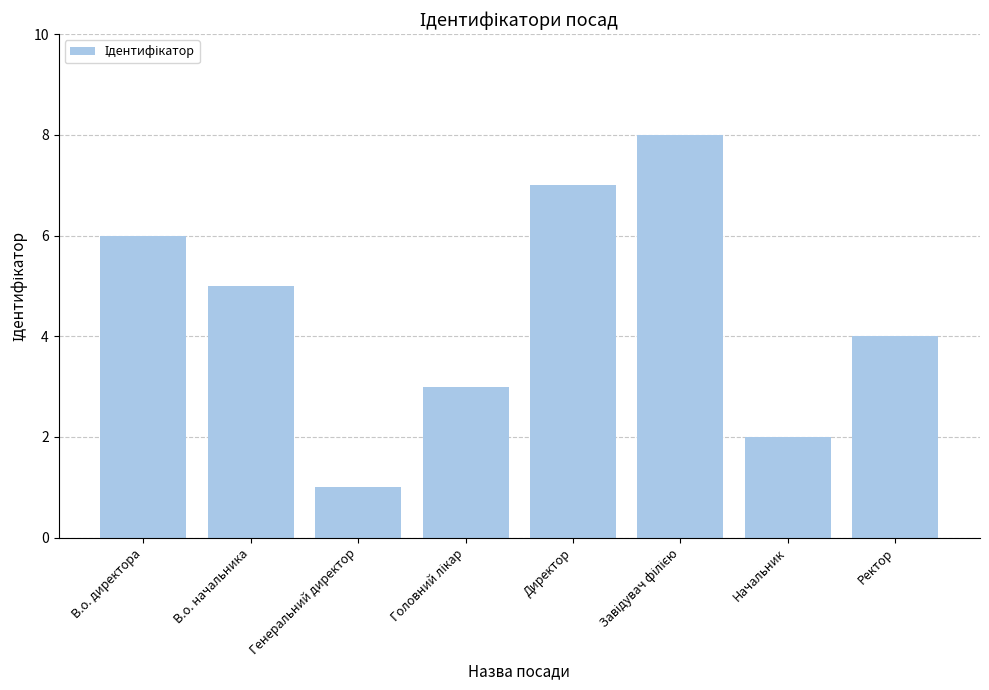

What is the difference between the second highest and second lowest values?

5